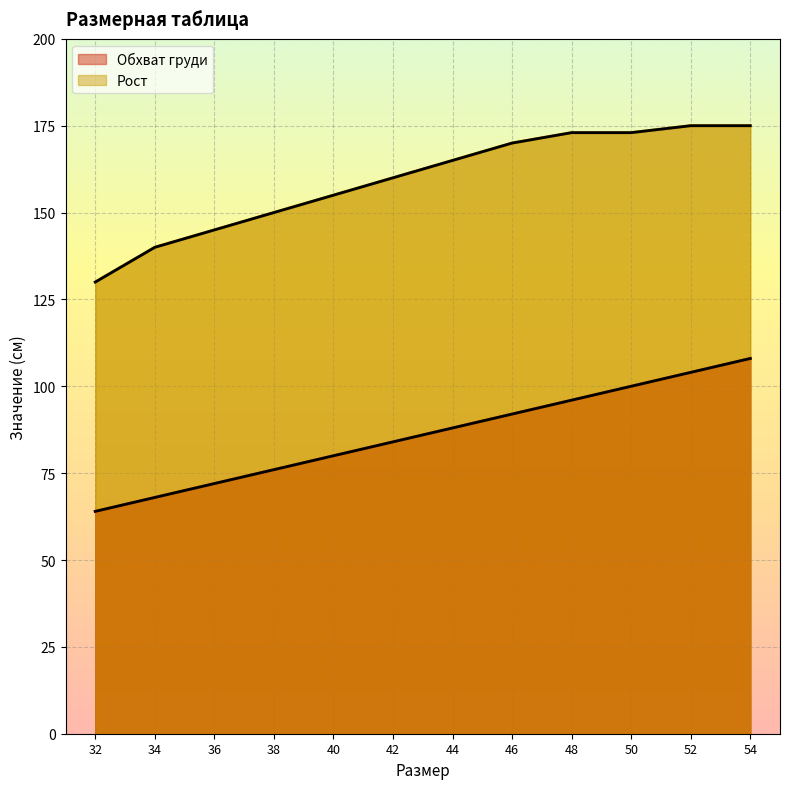

True or false: Обхват груди and Рост cross at least once.

False